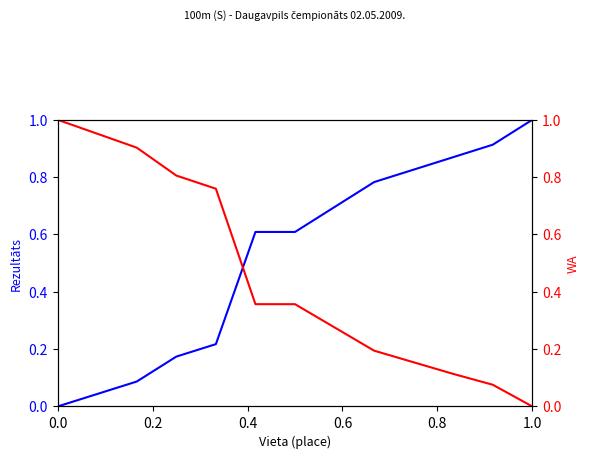

At how many categories does at least one series exceed 0?

13